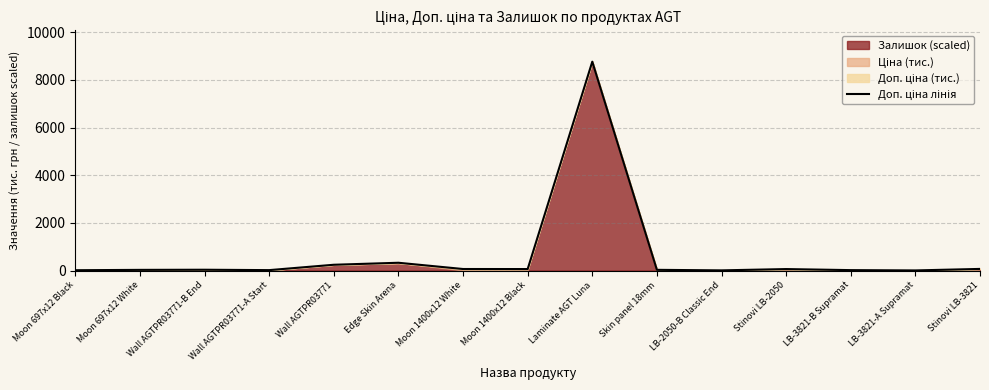

What is the sum of all values?

9767.0